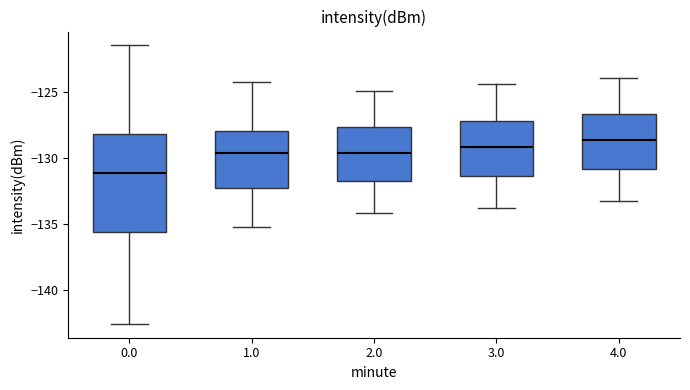

Comparing the boxes themselves (not the whiskers), which one is the tallest?

0.0